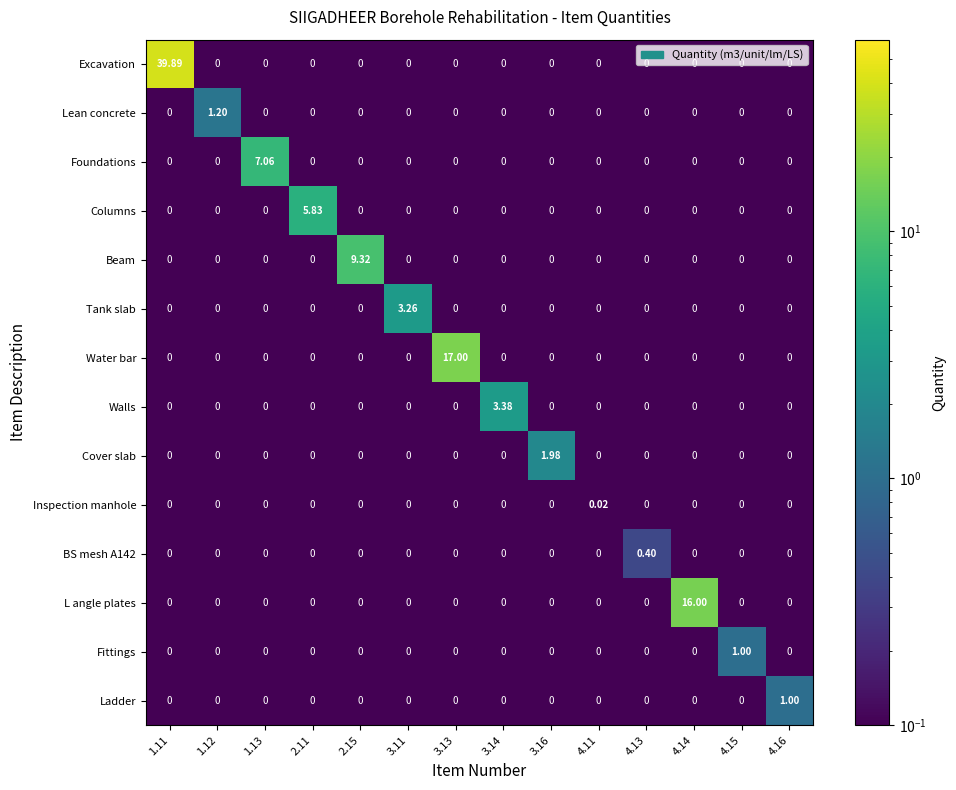

Which series has the largest total across all categories?

Excavation